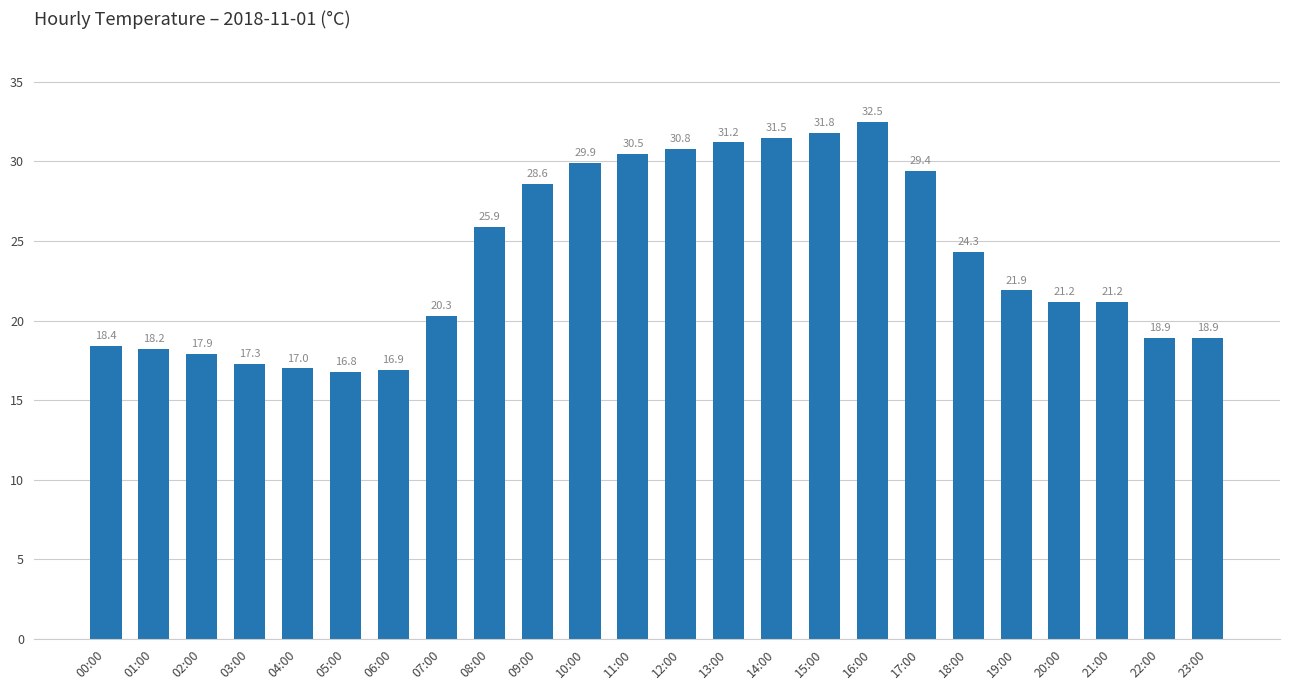

Reading left to right, list all the values displayed in this chart.

00:00=18.4	01:00=18.2	02:00=17.9	03:00=17.3	04:00=17.0	05:00=16.8	06:00=16.9	07:00=20.3	08:00=25.9	09:00=28.6	10:00=29.9	11:00=30.5	12:00=30.8	13:00=31.2	14:00=31.5	15:00=31.8	16:00=32.5	17:00=29.4	18:00=24.3	19:00=21.9	20:00=21.2	21:00=21.2	22:00=18.9	23:00=18.9